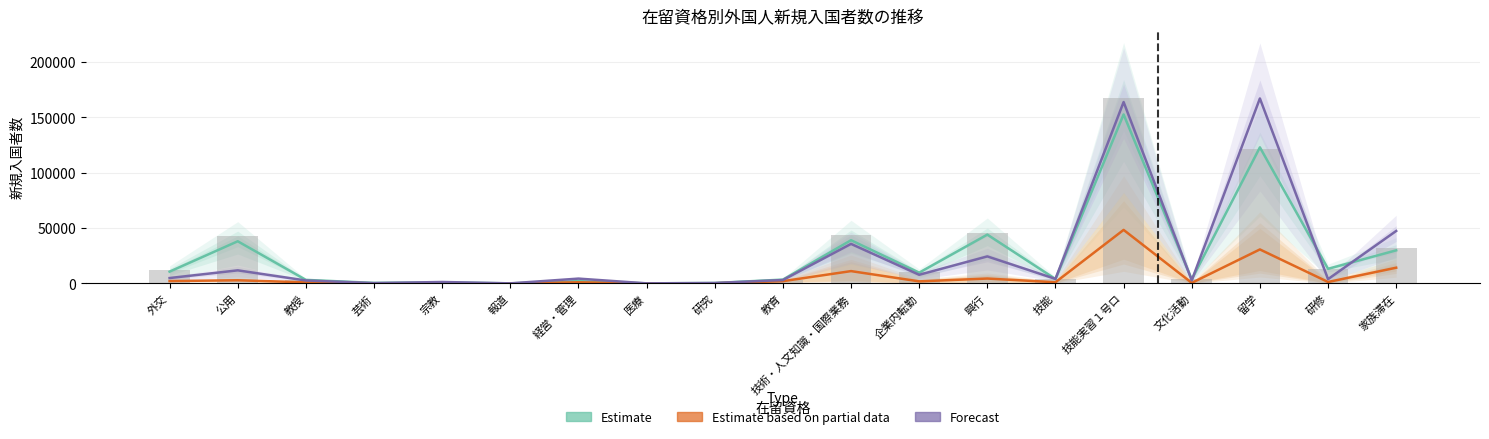

Reading left to right, extract all data points from this chart.

Estimate: 10639.0	38075.5	3189.5	454.5	910.5	56.0	2013.5	56.5	366.0	3447.5	39031.0	9721.0	44094.5	3953.0	152689.0	3666.0	122953.0	13187.0	29870.0
Estimate based on partial data: 2114.5	2840.5	956.5	65.0	187.0	24.0	1005.5	28.5	122.0	2018.5	11118.5	1842.5	4394.0	1058.5	48351.5	508.5	30699.5	1285.5	14184.5
Forecast: 4848.0	11811.0	2645.0	280.0	1280.0	44.0	4346.0	57.0	364.0	3041.0	35711.0	7798.0	24404.0	4075.0	163882.0	2784.0	167128.0	3859.0	47389.0